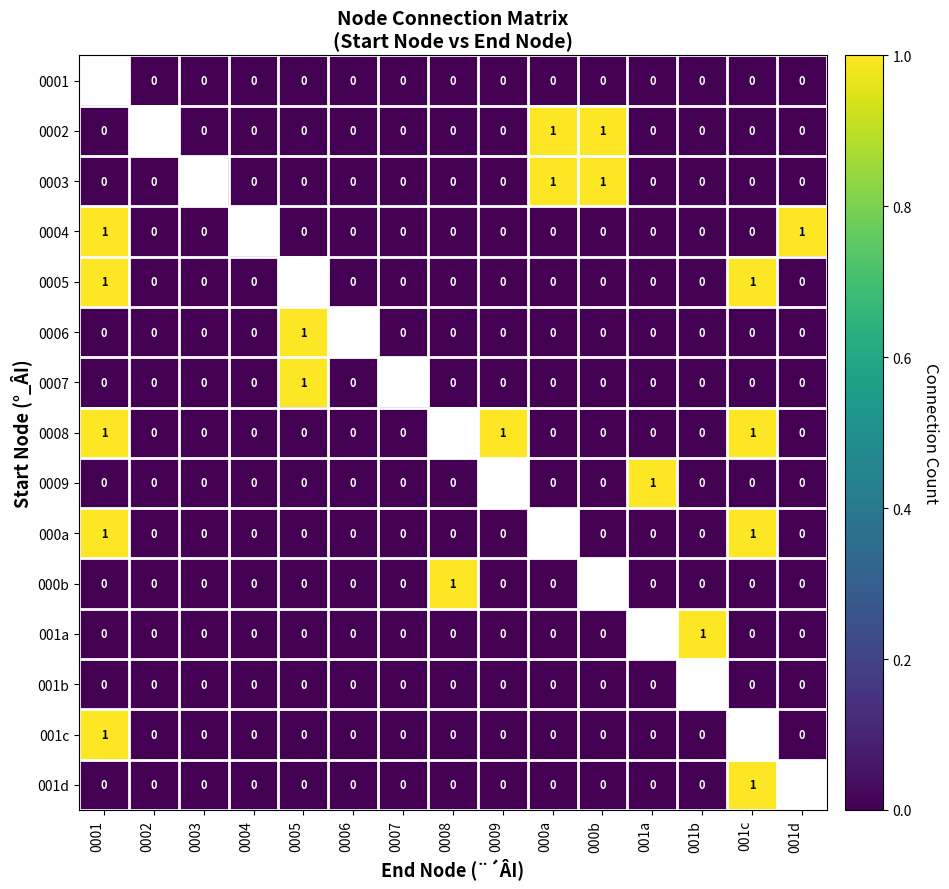

What is the difference between the maximum and minimum values in the 0008 series?

1.0